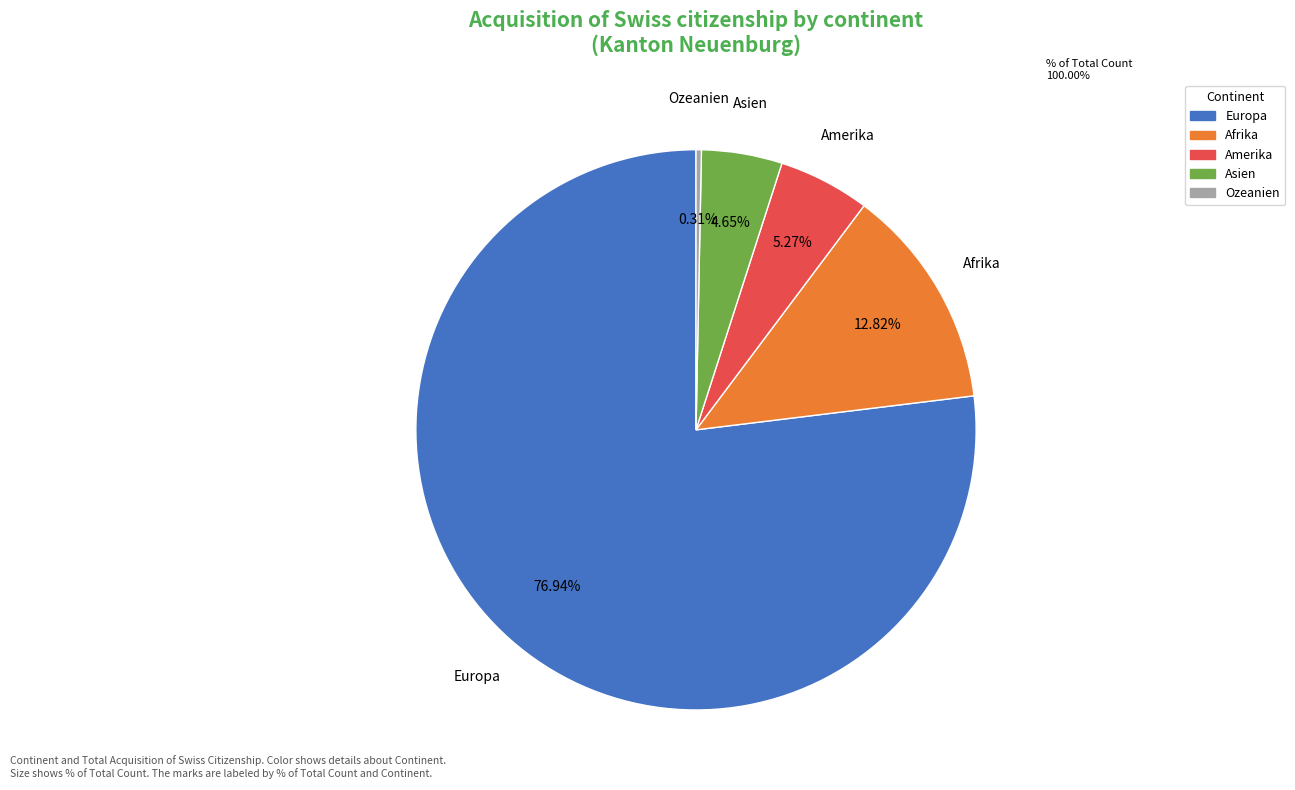

Which category accounts for the majority?

Europa